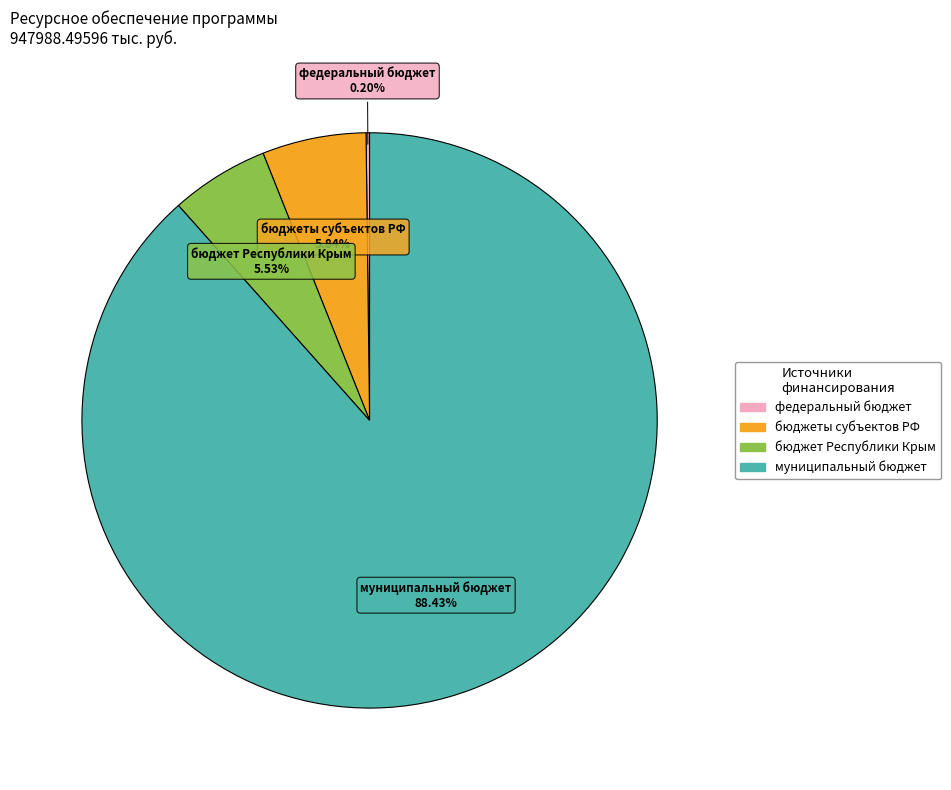

Does any single category account for the majority?

Yes